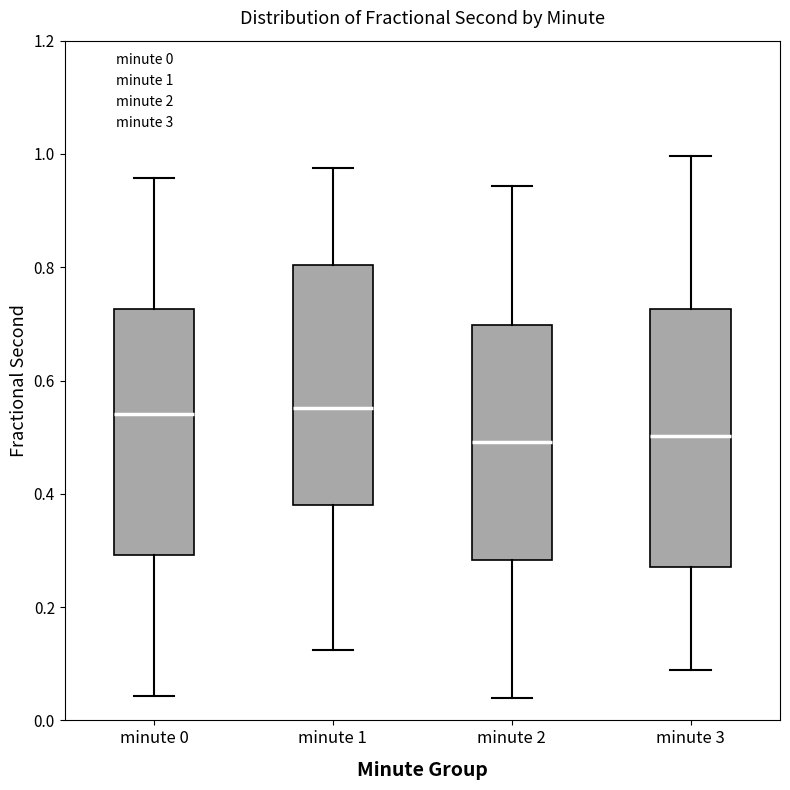

Reading left to right, read every box against the y-axis: the position of its median line, the range the box covers, and the ends of its whiskers. The values are not printed on the chart, so give them approximately, as read against the axis.

minute 0: median 0.54, box 0.30 to 0.72, whiskers 0.04 to 0.96
minute 1: median 0.56, box 0.38 to 0.80, whiskers 0.12 to 0.98
minute 2: median 0.50, box 0.28 to 0.70, whiskers 0.04 to 0.94
minute 3: median 0.50, box 0.28 to 0.72, whiskers 0.08 to 1.00